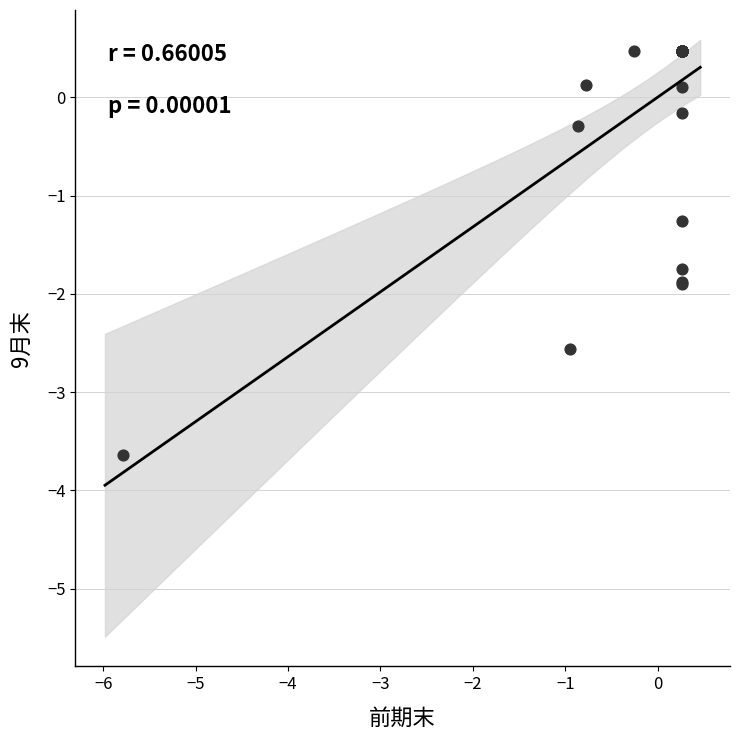

What Y value in the scatter plot is closest to -1?

-1.3